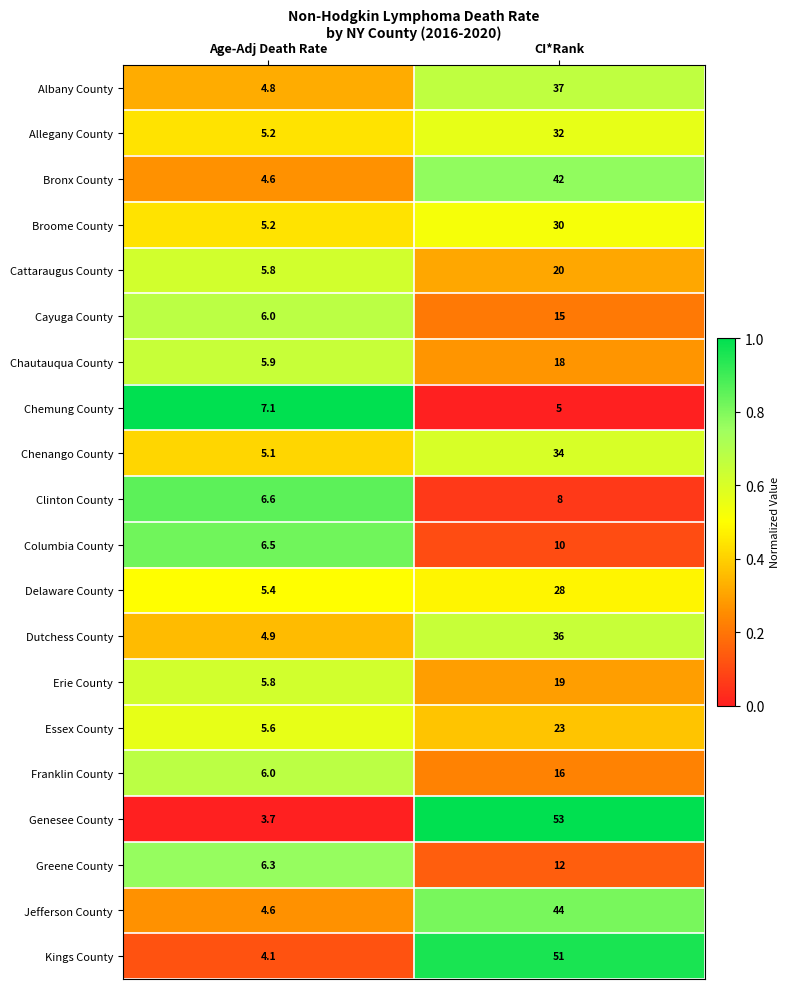

List the labels in order of Columbia County value, largest first.

CI*Rank, Age-Adj Death Rate